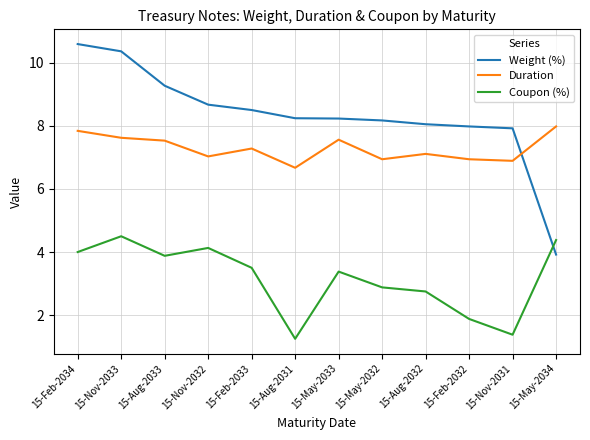

What are all the series names shown in the legend?

Weight (%), Duration, Coupon (%)